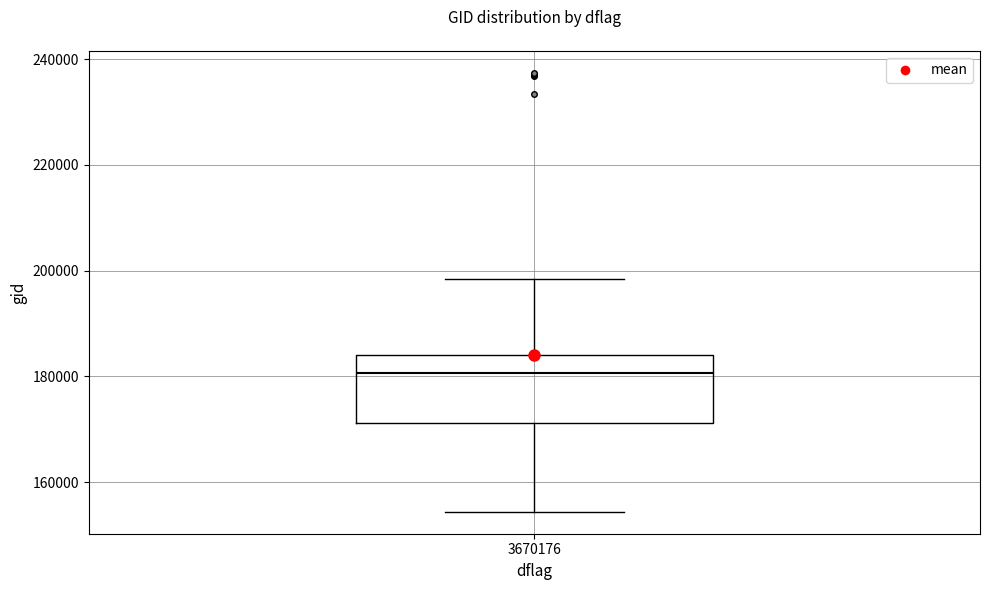

Where does the median line of the box at x = 3670176 sit on the y-axis? The values are not printed on the chart, so give them approximately, as read against the axis.

180000